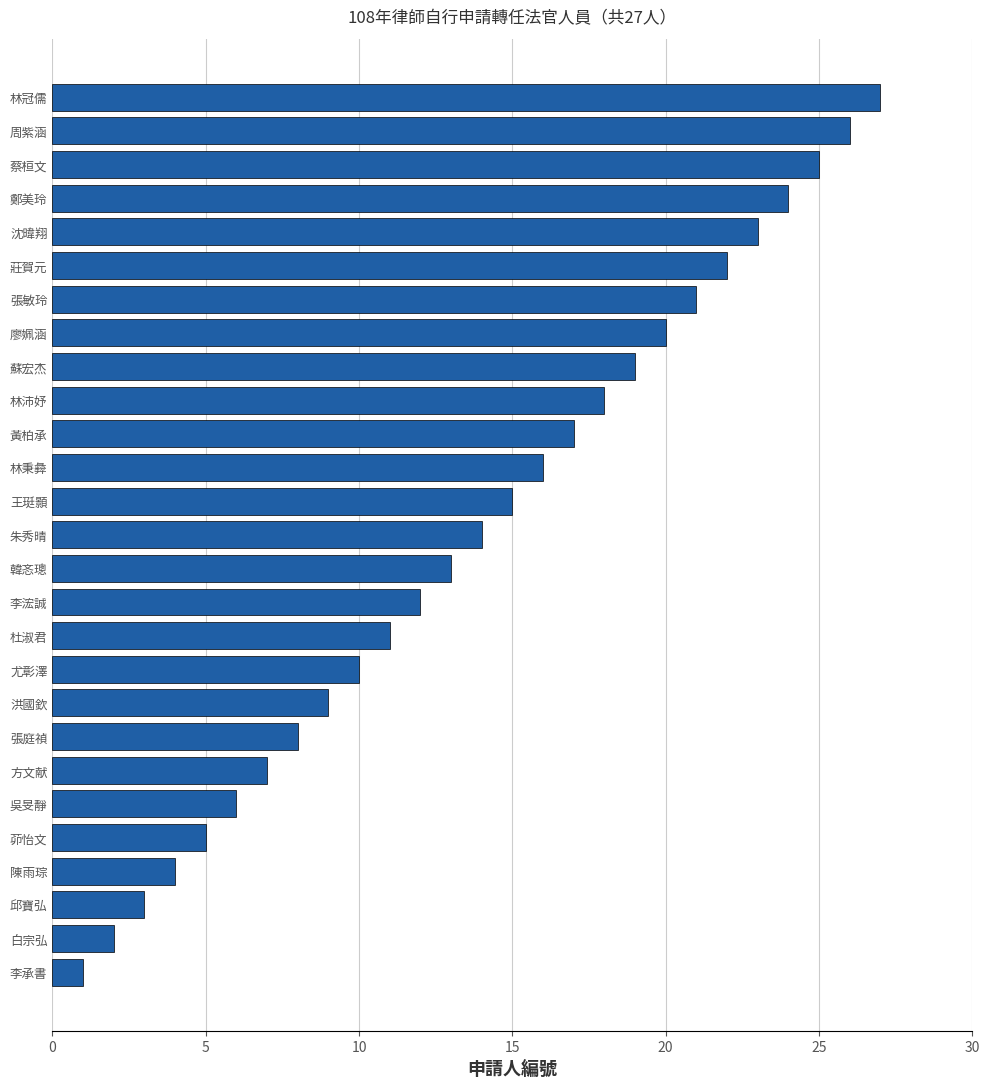

What is the greatest value displayed?

27